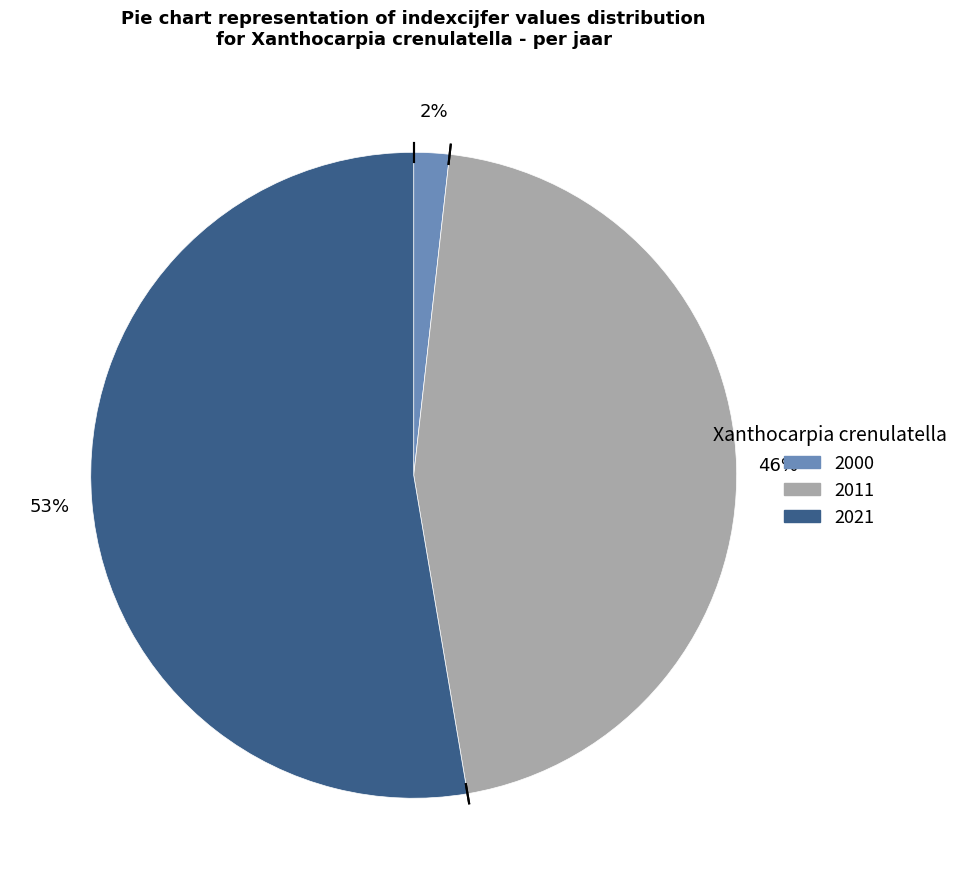

How many slices are in this pie chart?

3